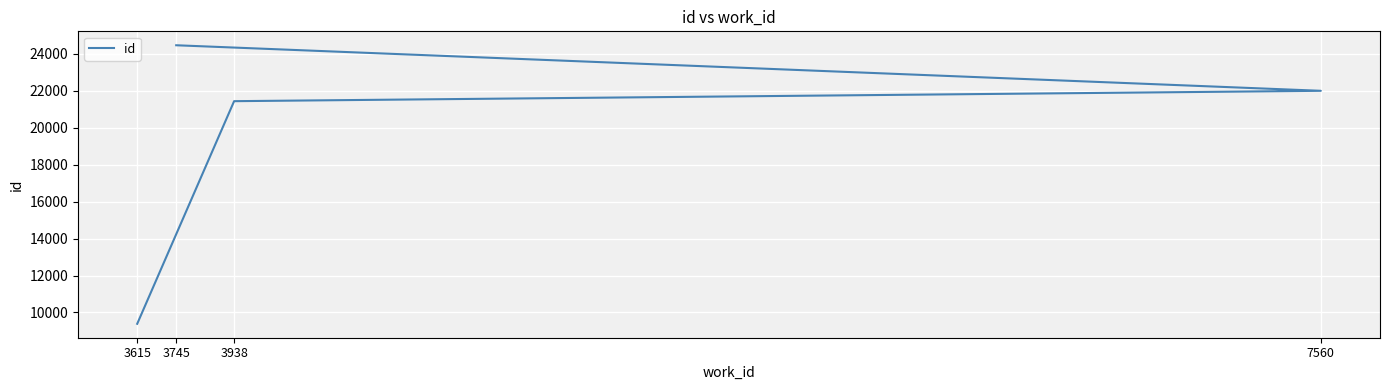

Approximately how many times larger is the value at 3615 compared to 3745?

0.4